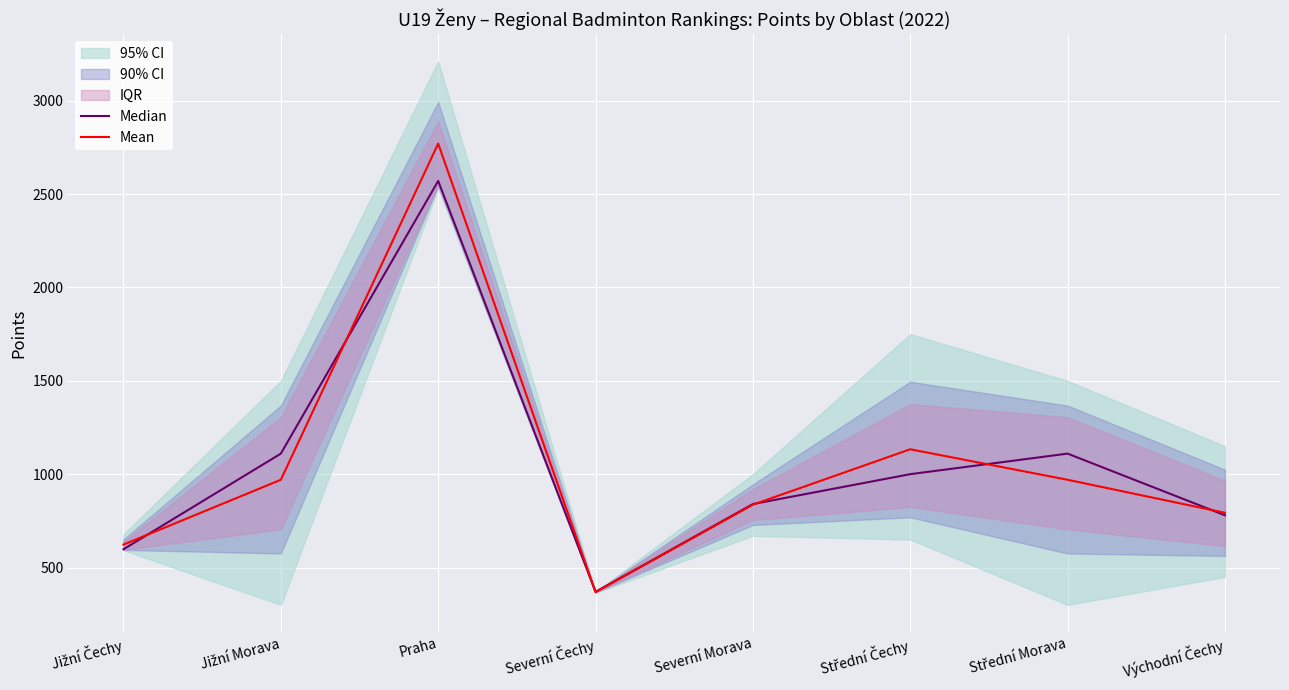

List the series in order of their peak value, highest first.

Mean, Median